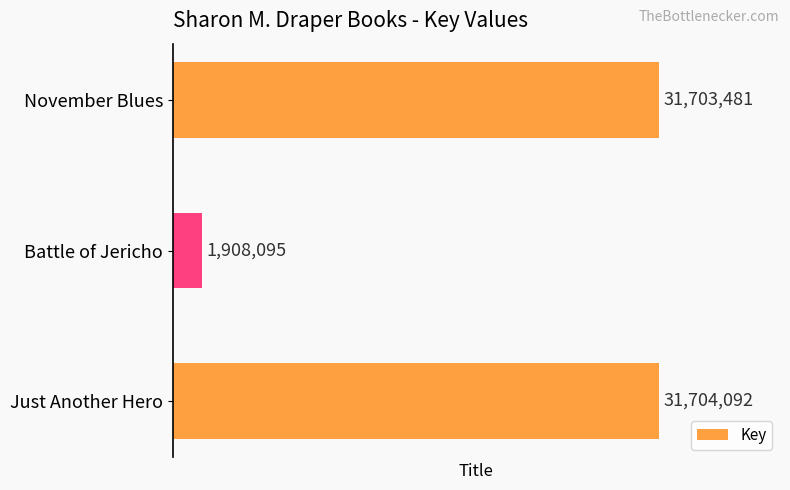

Are the bars grouped side by side (vs. stacked)?

No